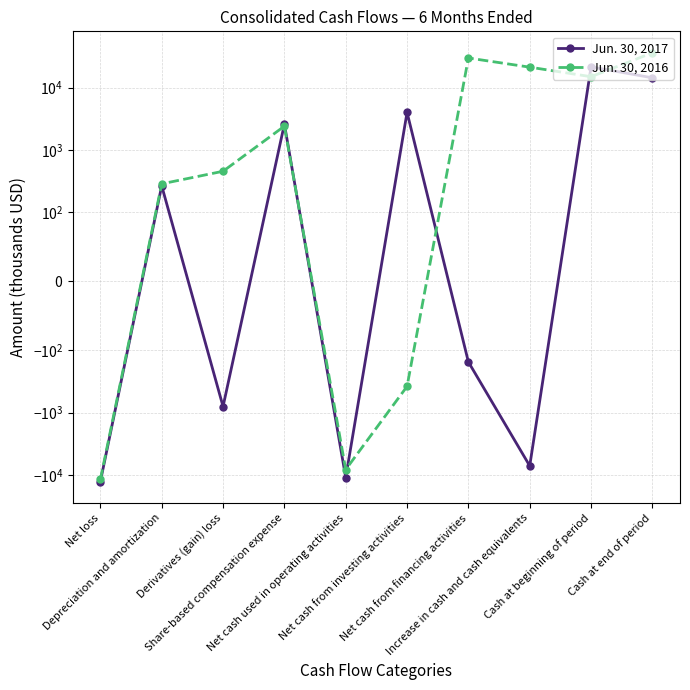

Reading left to right, transcribe all the data shown in this chart.

Jun. 30, 2017: -12731	264	-795	2583	-10979	3990	-153	-7142	21464	14322
Jun. 30, 2016: -11807	284	452	2396	-8182	-378	29790	21230	14920	36150